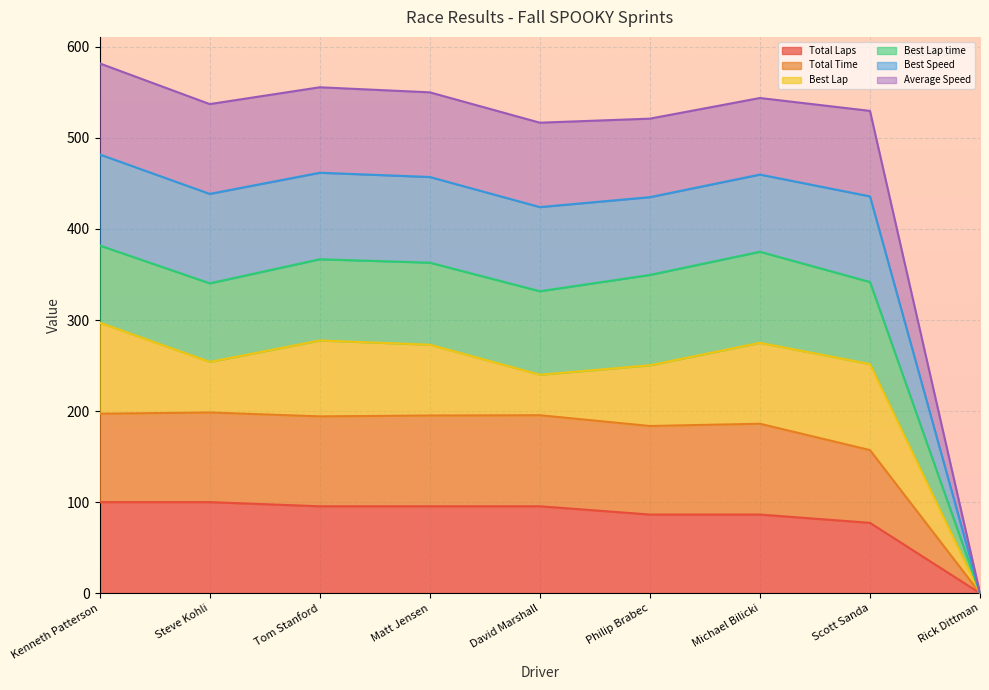

At which label does Average Speed first exceed 438?

Kenneth Patterson